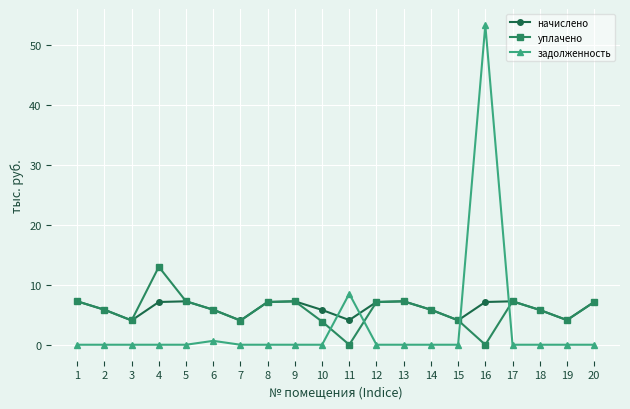

How many data points in уплачено are above 5?

13